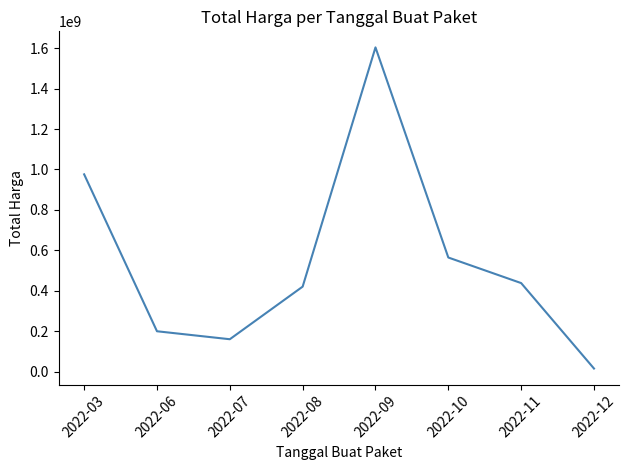

Which has a higher value, 2022-08 or 2022-07?

2022-08